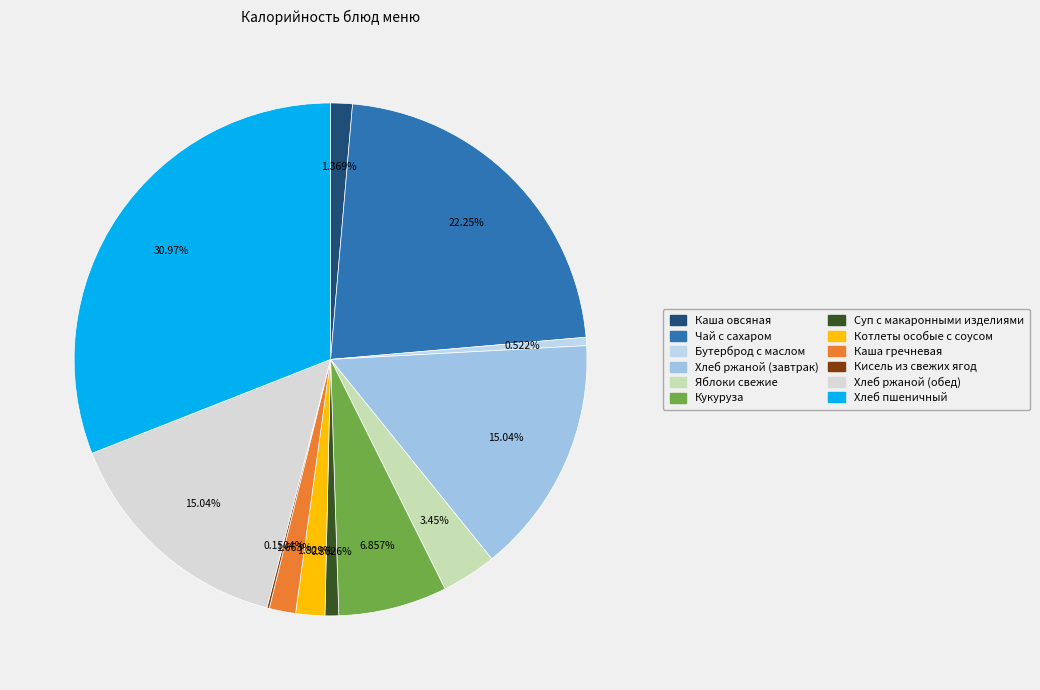

Rank the categories by value from lowest to highest.

Кисель из свежих ягод, Бутерброд с маслом, Суп с макаронными изделиями, Каша овсяная, Каша гречневая, Котлеты особые с соусом, Яблоки свежие, Кукуруза, Хлеб ржаной (завтрак), Хлеб ржаной (обед), Чай с сахаром, Хлеб пшеничный